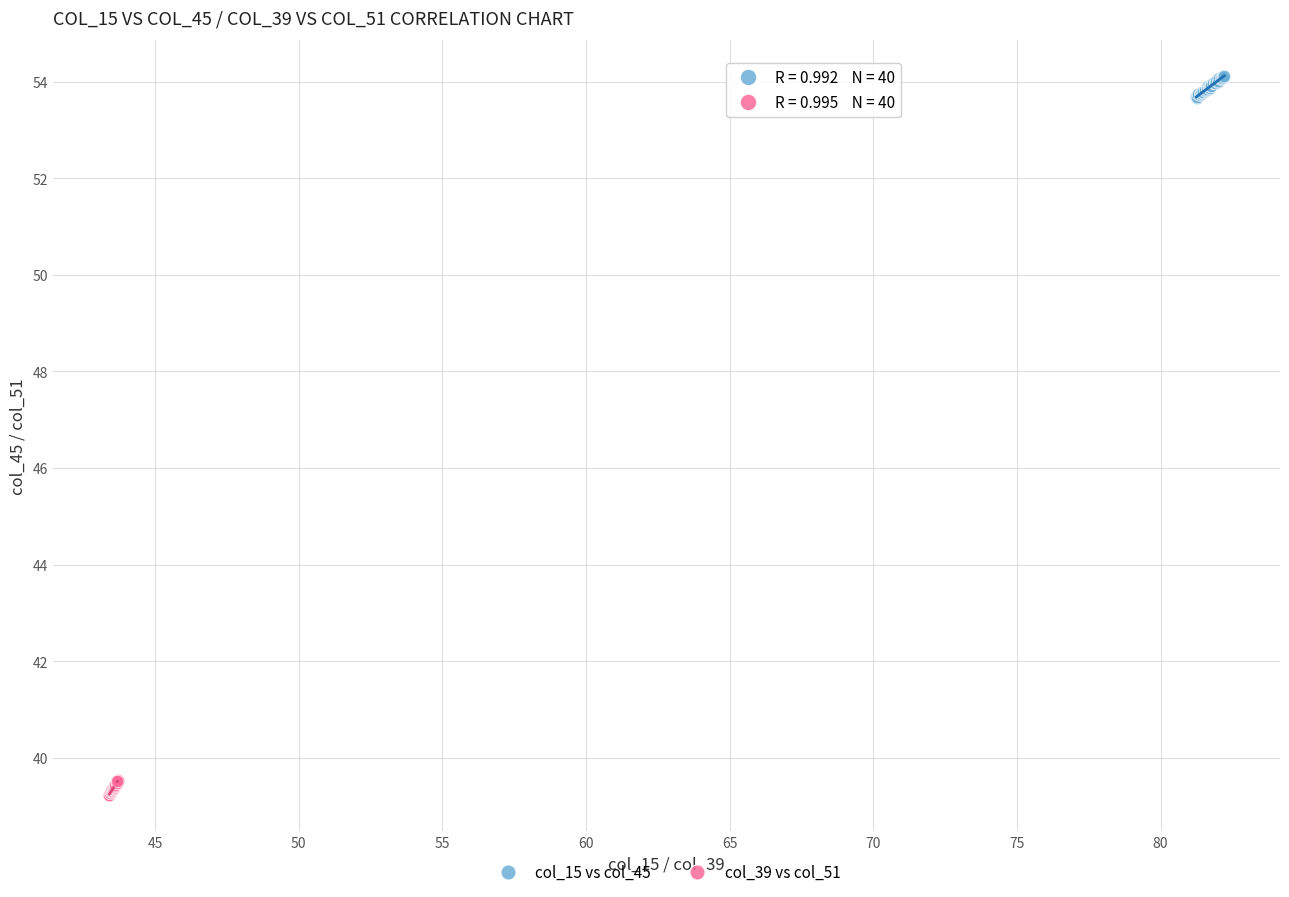

Which series reaches the minimum Y coordinate?

col_39 vs col_51